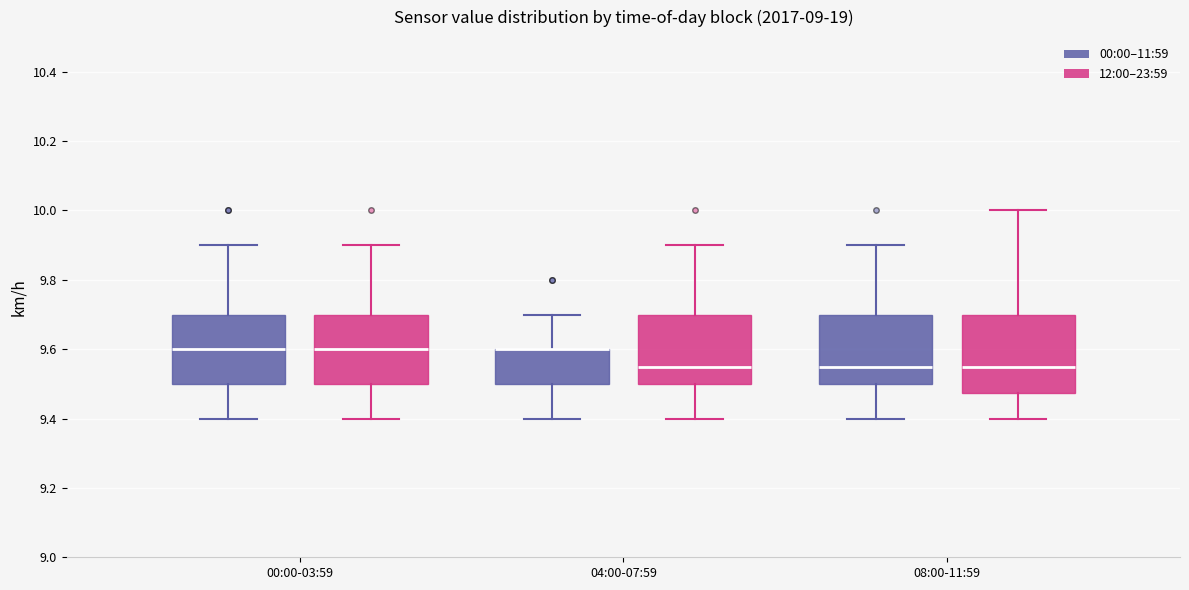

Comparing the boxes themselves (not the whiskers), which one is the tallest?

08:00-11:59 (12:00–23:59)